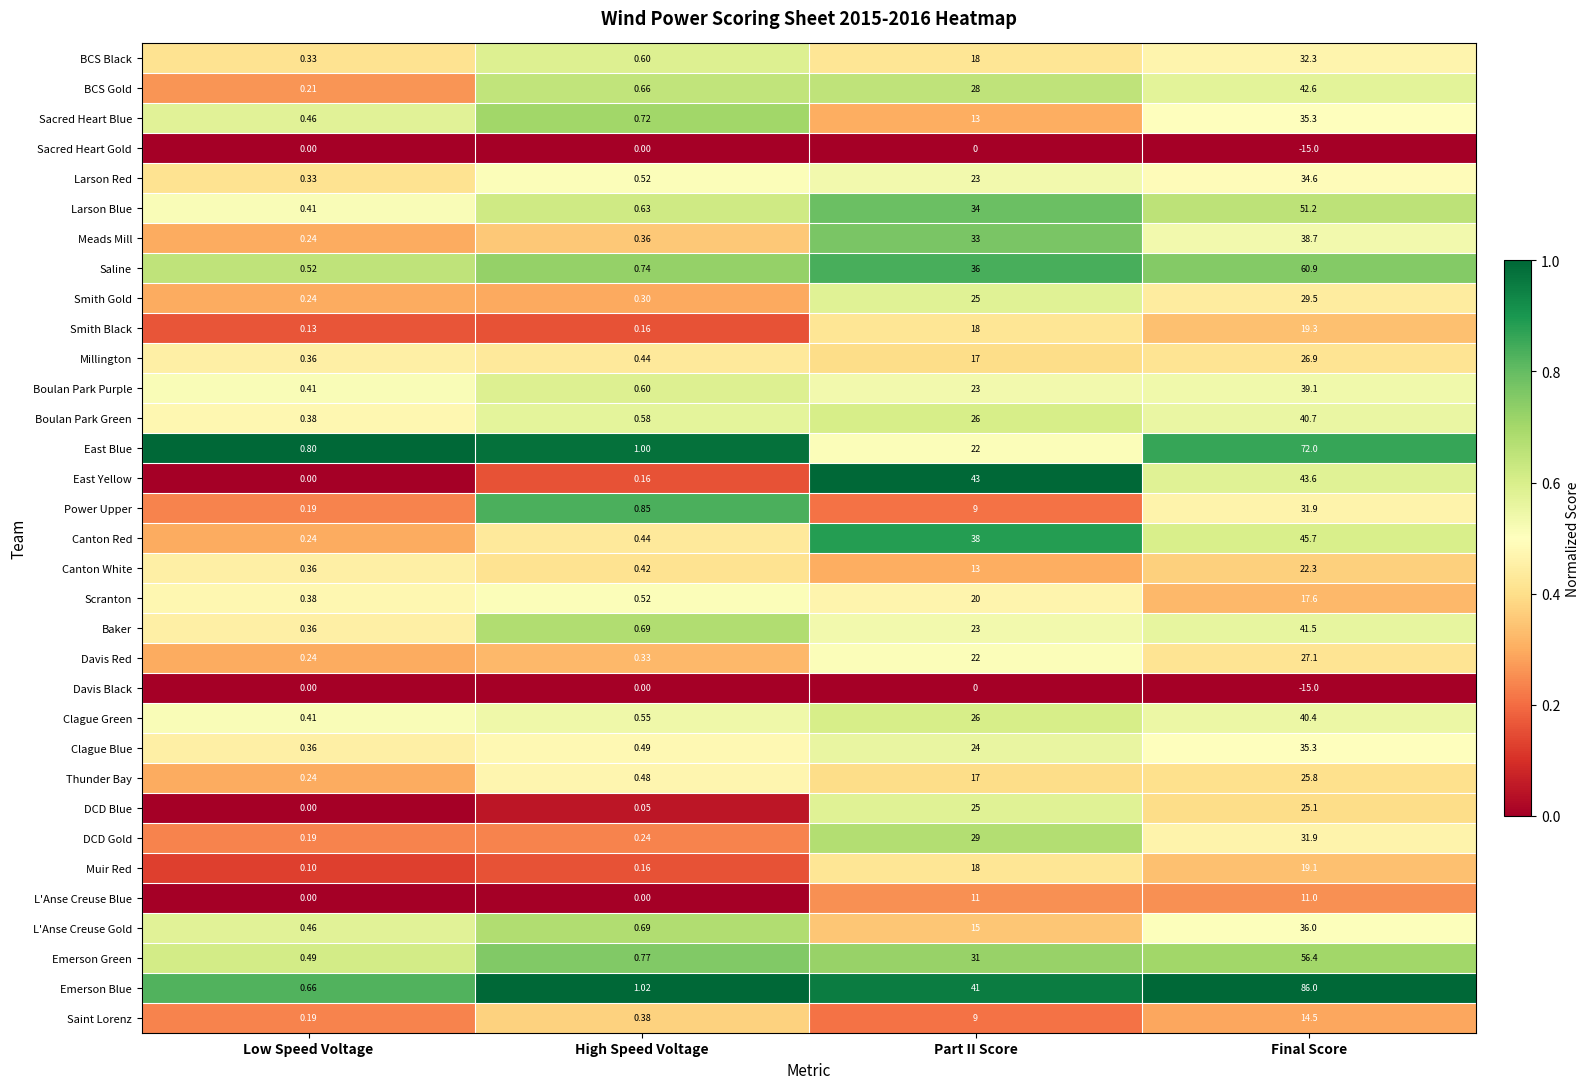

Which series has the largest range (max minus min)?

Emerson Blue